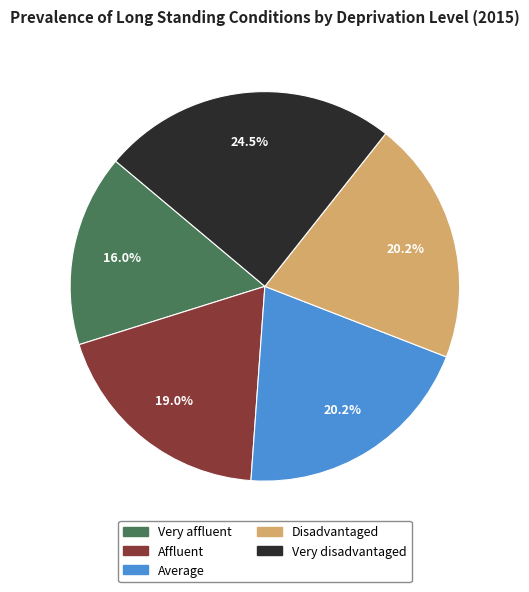

To the nearest percent, what is the difference between the Very disadvantaged and Average slice percentages?

4%